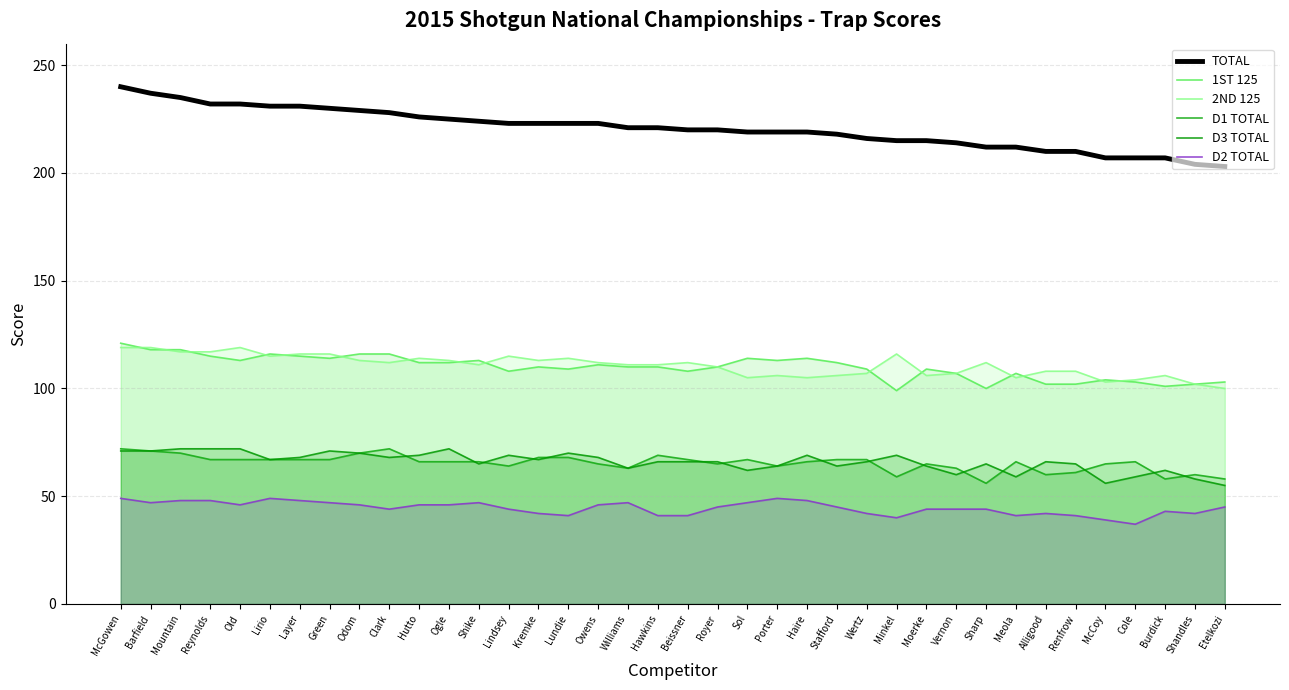

True or false: D2 TOTAL and 1ST 125 intersect in this chart.

False